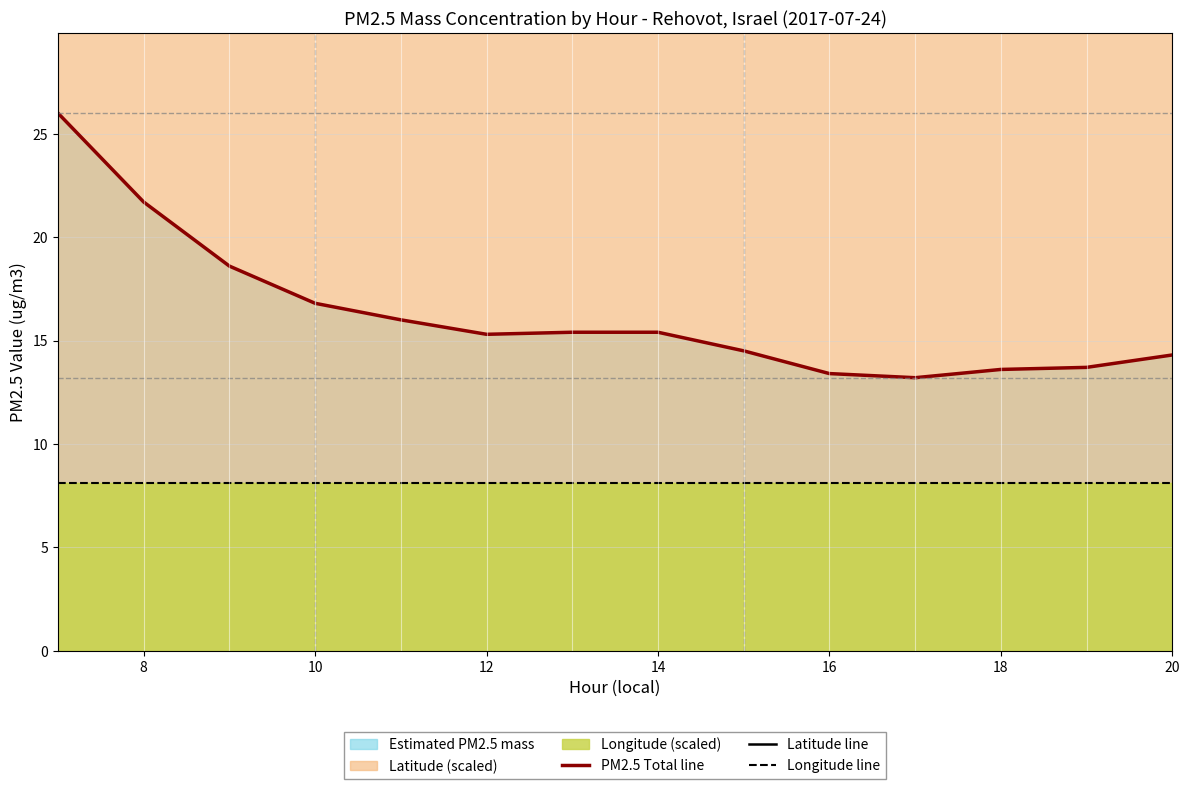

What is the highest value of the PM2.5 Total line series?

26.0